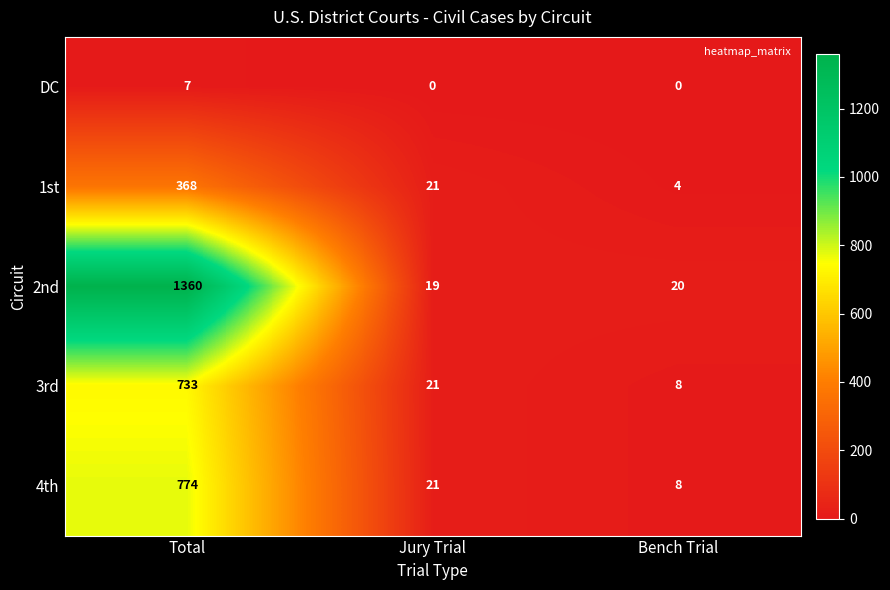

List the series in order of their peak value, highest first.

2nd, 4th, 3rd, 1st, DC